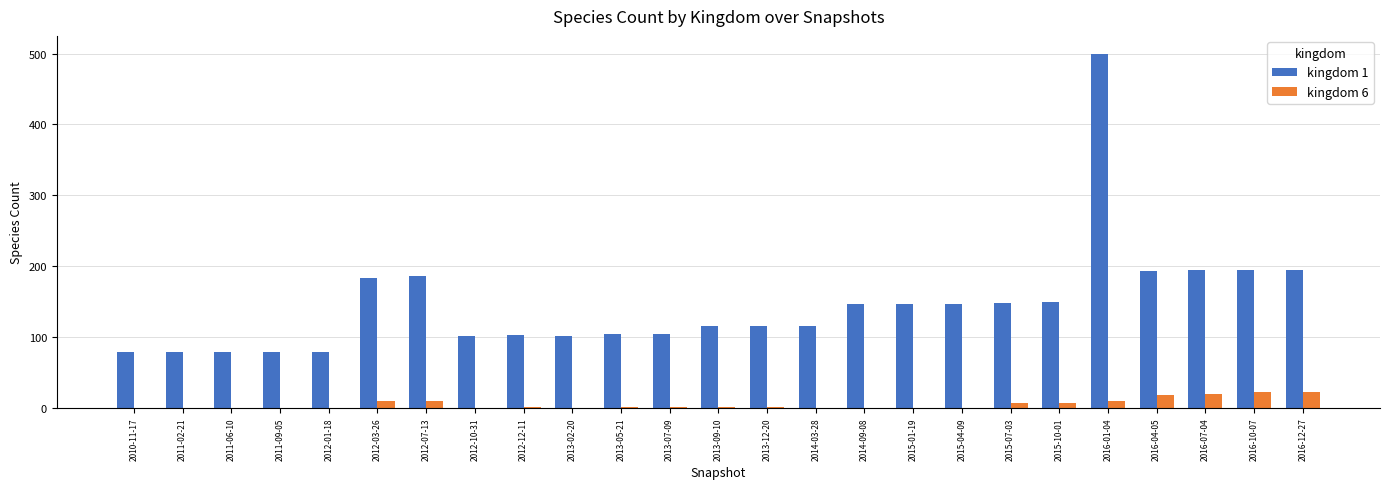

Which series changed the most between 2011-09-05 and 2015-04-09?

kingdom 1